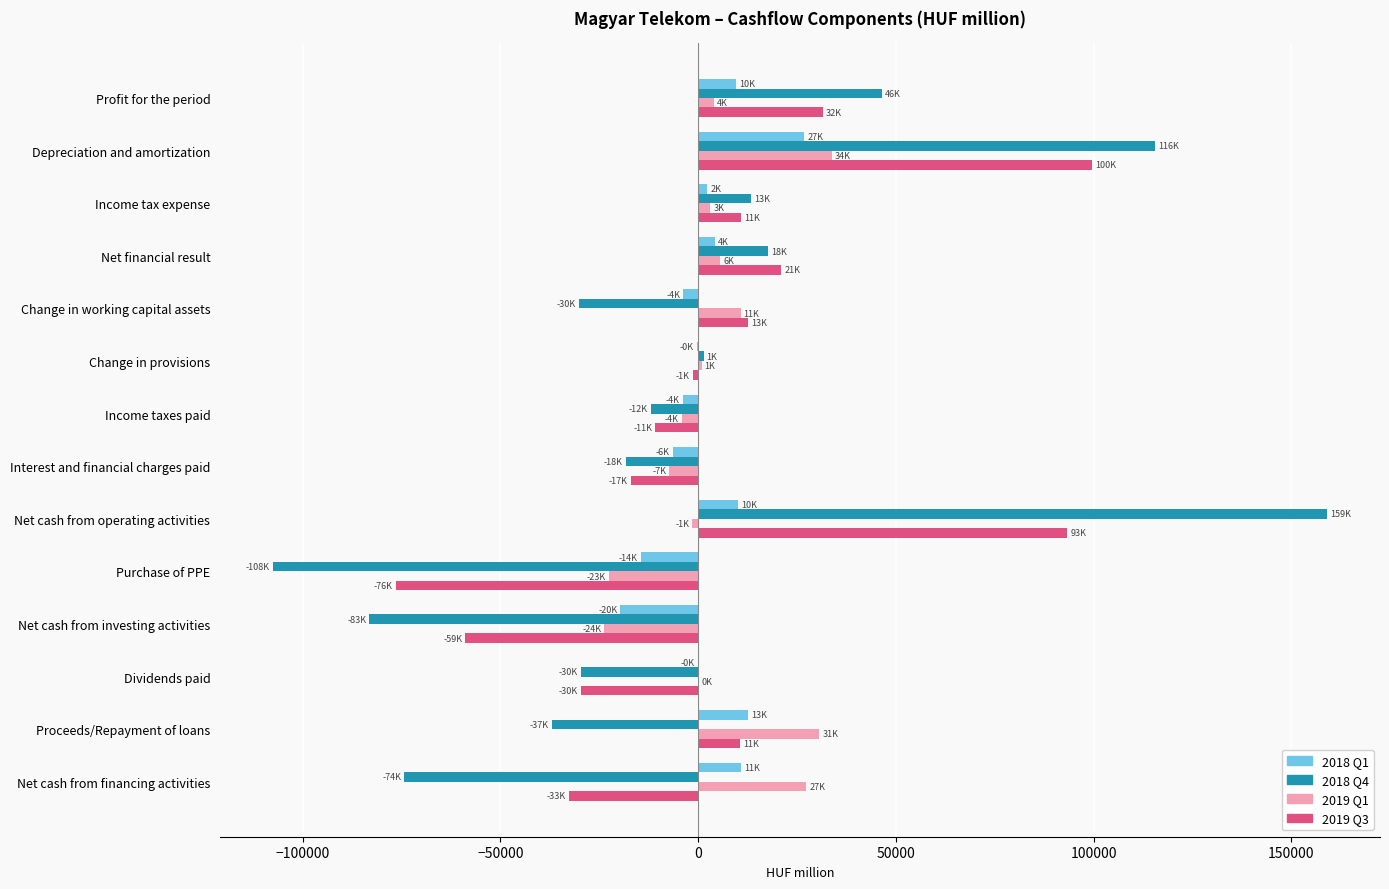

What are all the series names shown in the legend?

2018 Q1, 2018 Q4, 2019 Q1, 2019 Q3